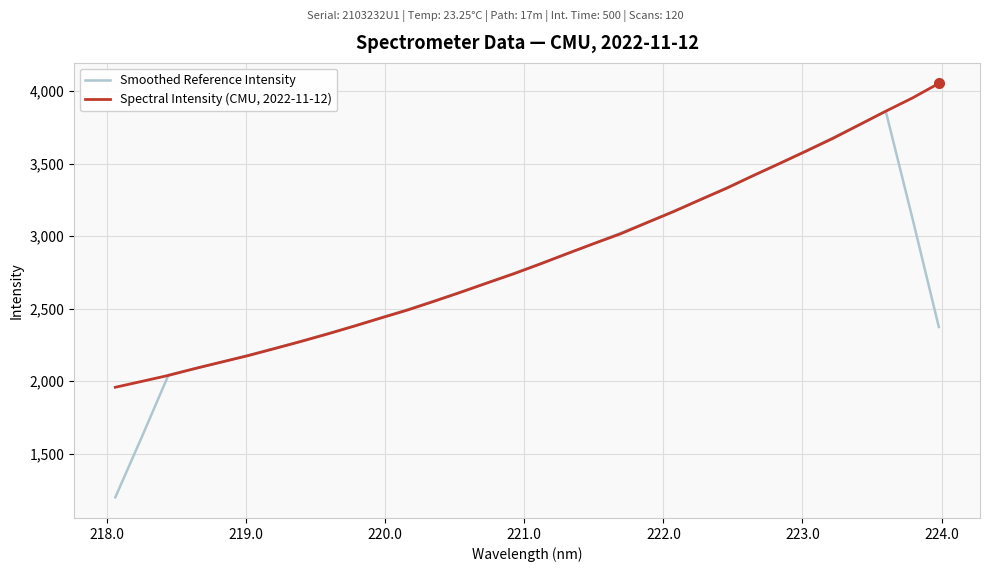

What is the lowest value of the Spectral Intensity (CMU, 2022-11-12) series?

1958.1